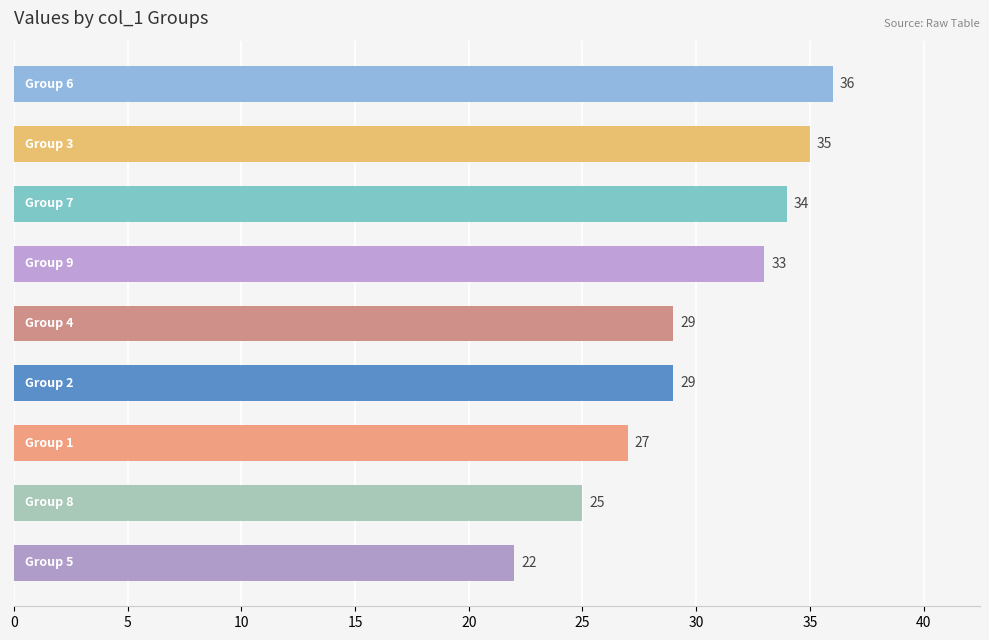

What is the smallest value displayed?

22